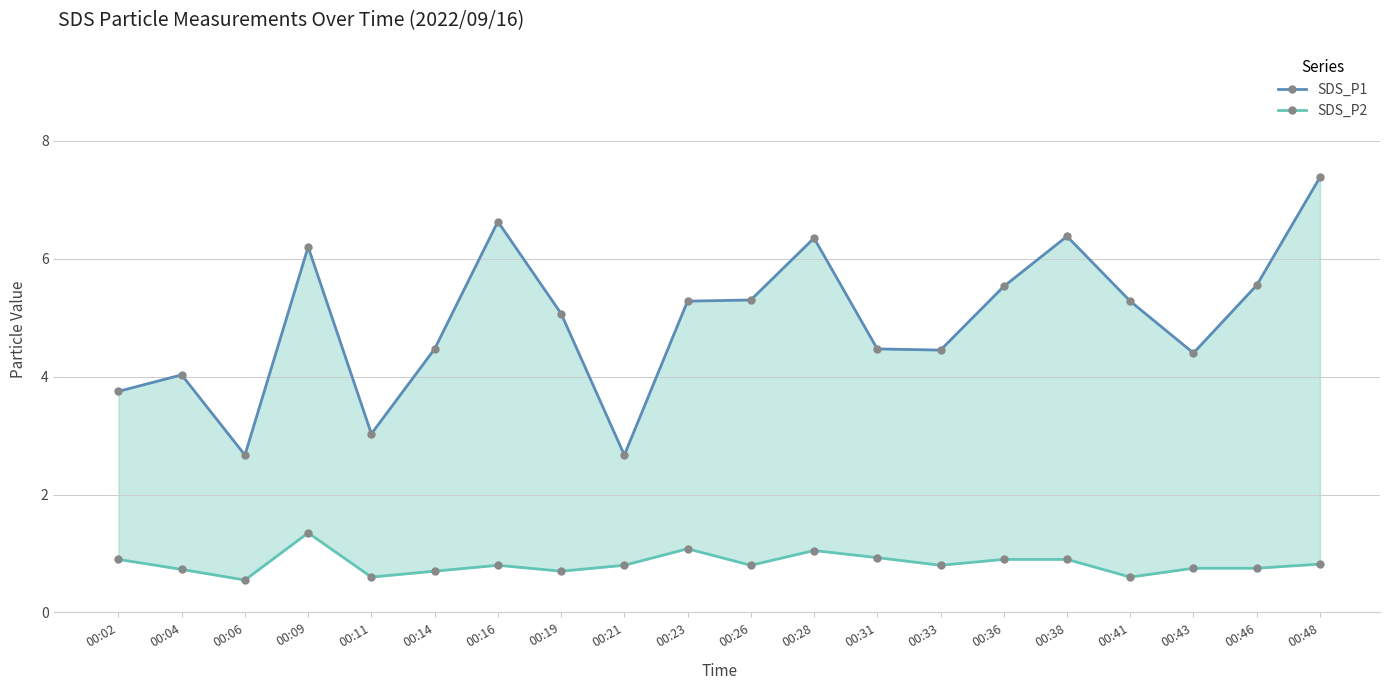

What is the sum of the SDS_P2 values at 00:28 and 00:02?

2.0